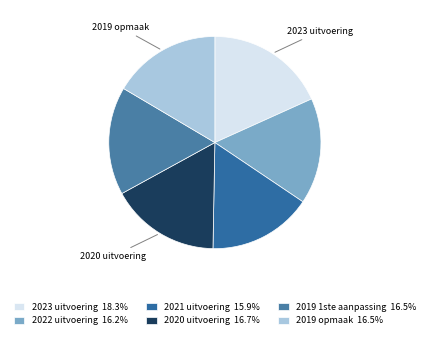

The 2019 1ste aanpassing slice represents 24% of the pie. True or false?

False